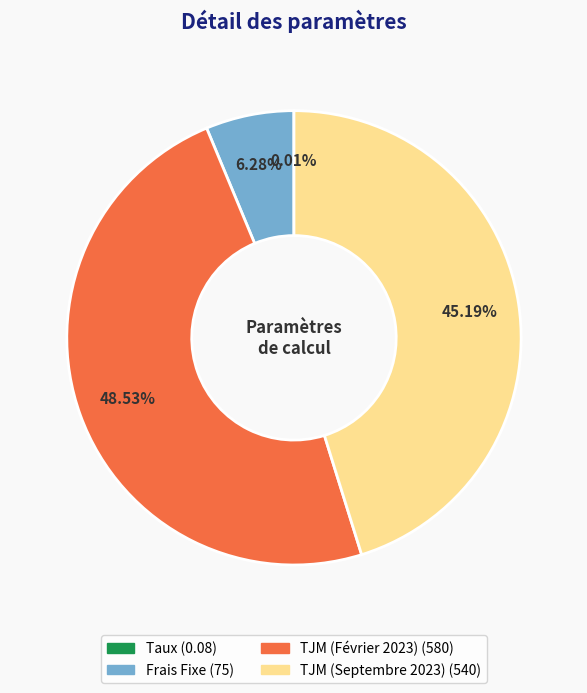

Which slice is the largest?

TJM (Février 2023)